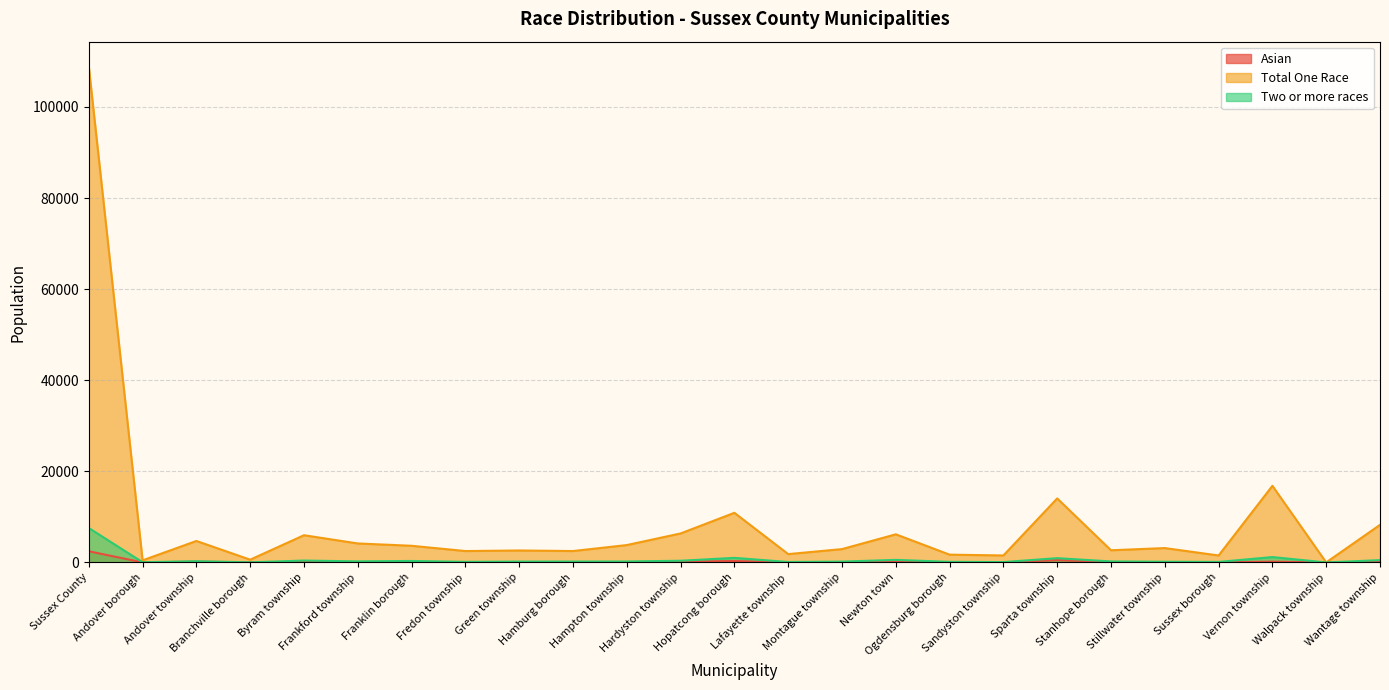

What is the sum of the Two or more races values at Stillwater township and Franklin borough?

475